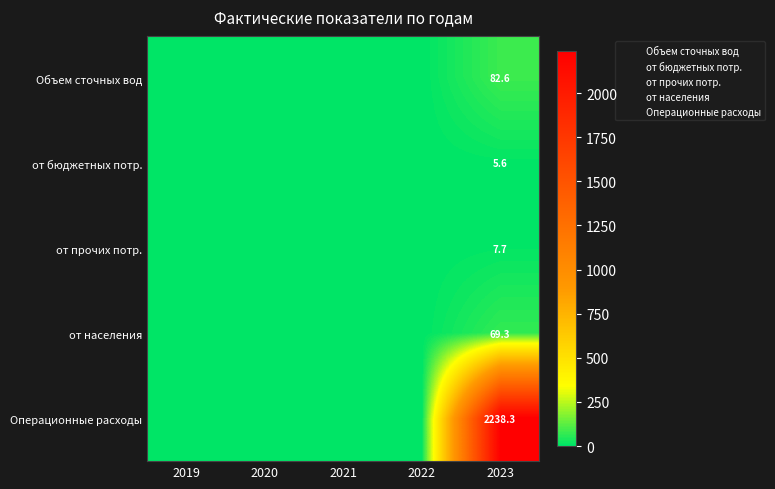

The Объем сточных вод series shows 82.6 at 2023. True or false?

True